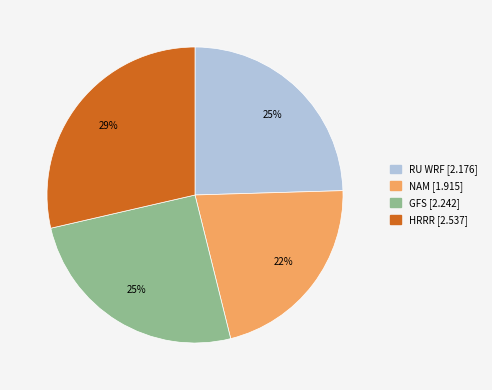

How many segments does this pie chart have?

4